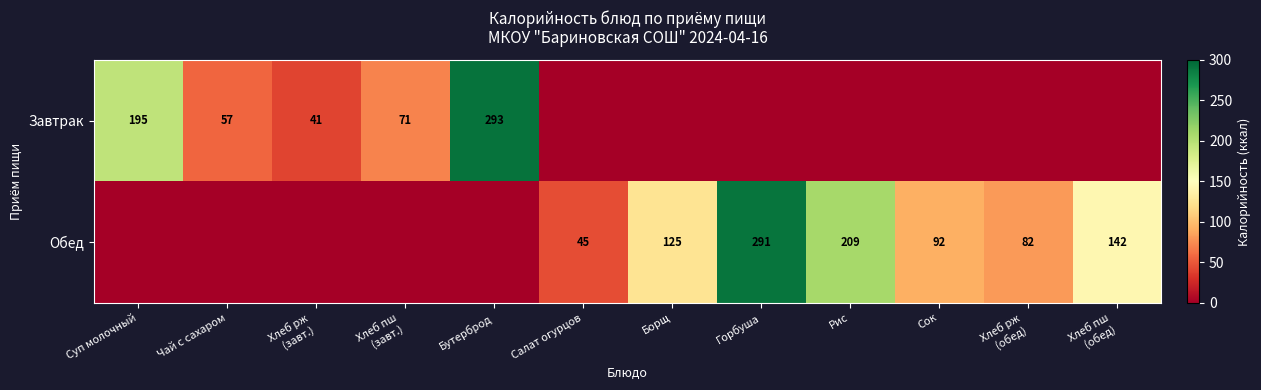

Between Бутерброд and Хлеб рж
(обед), which is larger?

Бутерброд